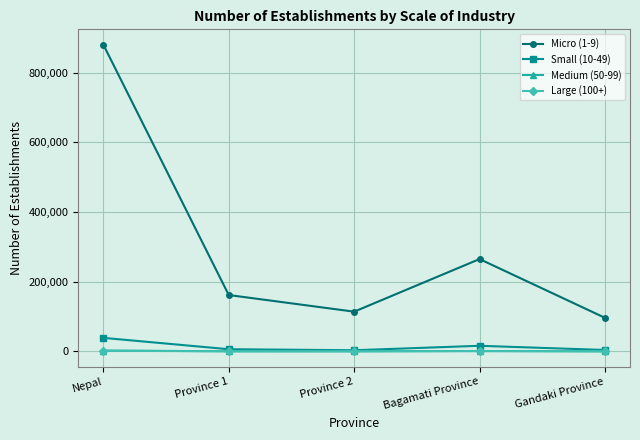

Which series has the largest total across all categories?

Micro (1-9)